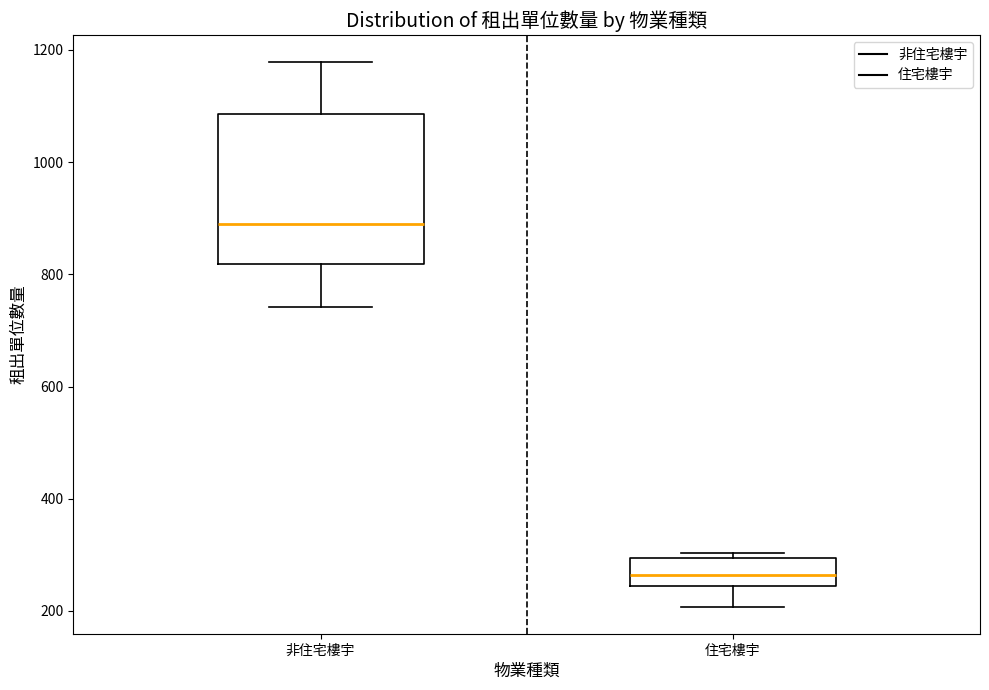

Reading left to right, transcribe this box plot: for each box, give where its median line is, the range the box spans, and where its two whiskers end, as read against the y-axis. The values are not printed on the chart, so give them approximately, as read against the axis.

非住宅樓宇: median 880, box 820 to 1080, whiskers 740 to 1180
住宅樓宇: median 260, box 240 to 300, whiskers 200 to 300 (just above the box's upper edge)